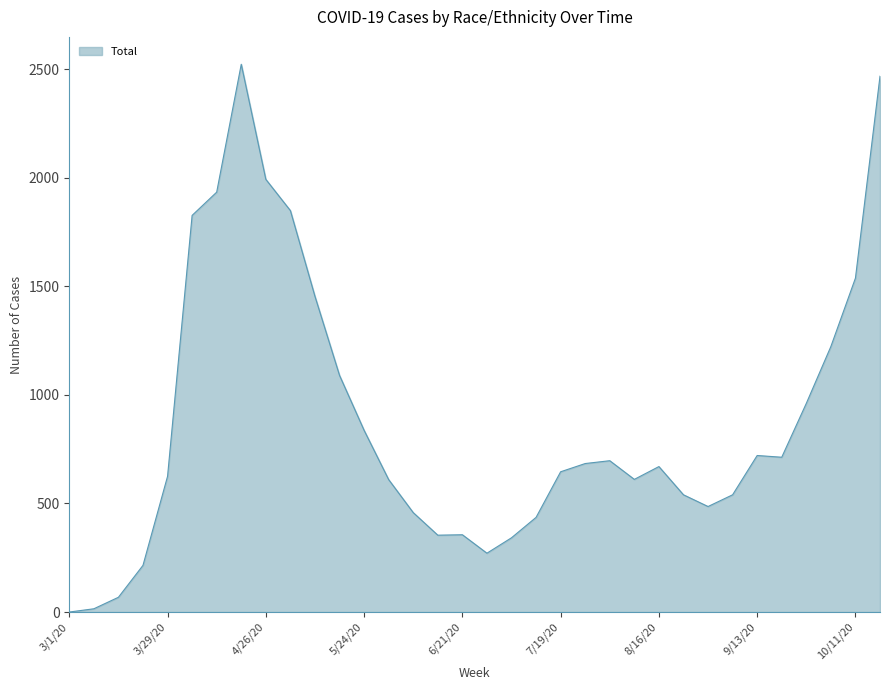

What is the difference between the maximum and minimum values?

2523